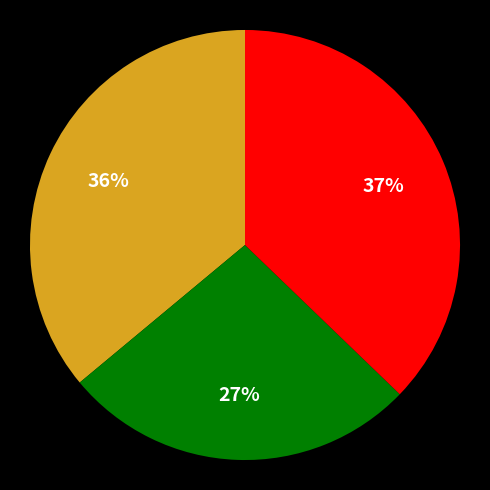

To the nearest percent, what is the average slice percentage?

33%